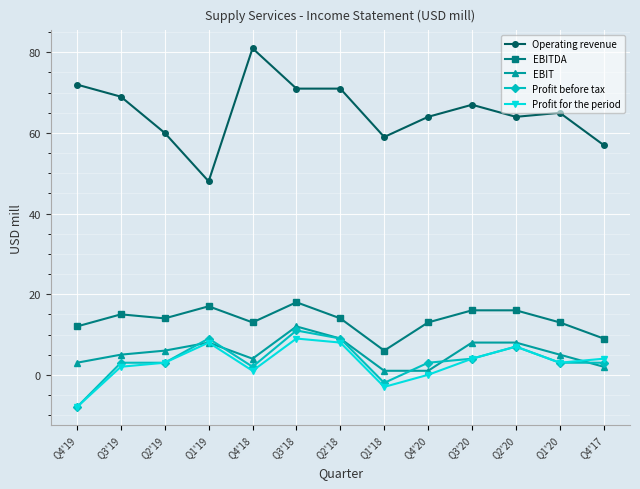

What is the spread (max minus min) of values at Q3'18?

62